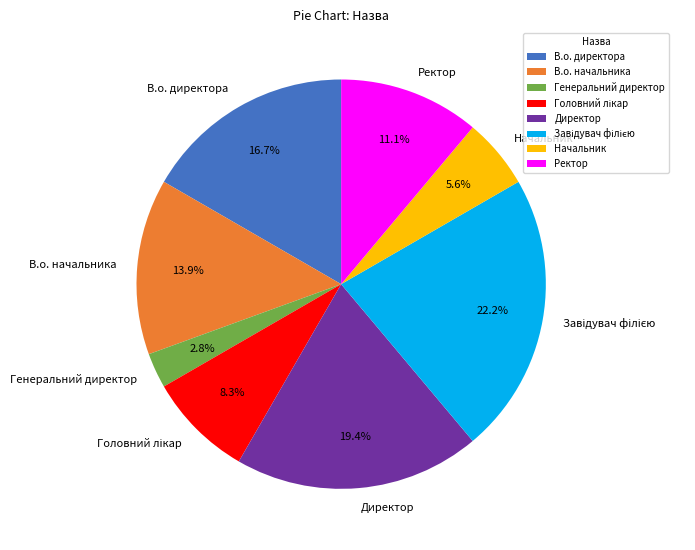

True or false: Начальник accounts for 19% of the total.

False